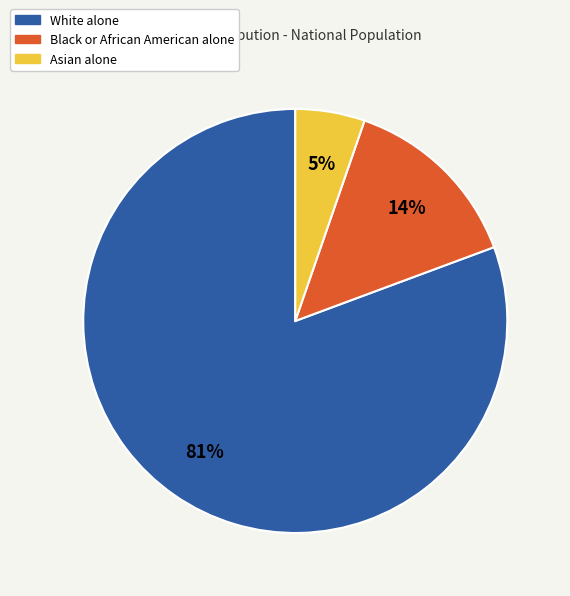

Which has a higher value, White alone or Asian alone?

White alone